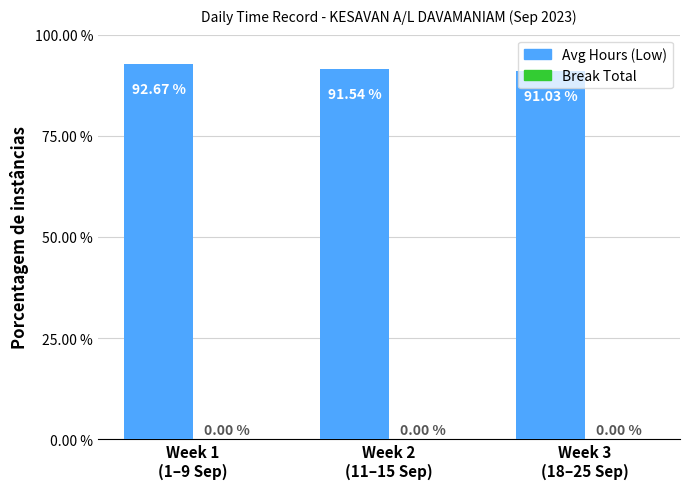

What is the average value?

91.7